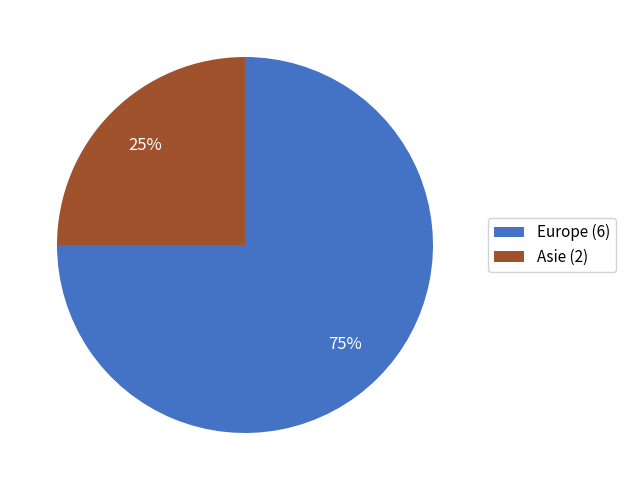

Combined, do Asie (2) and Europe (6) account for over 50%?

Yes